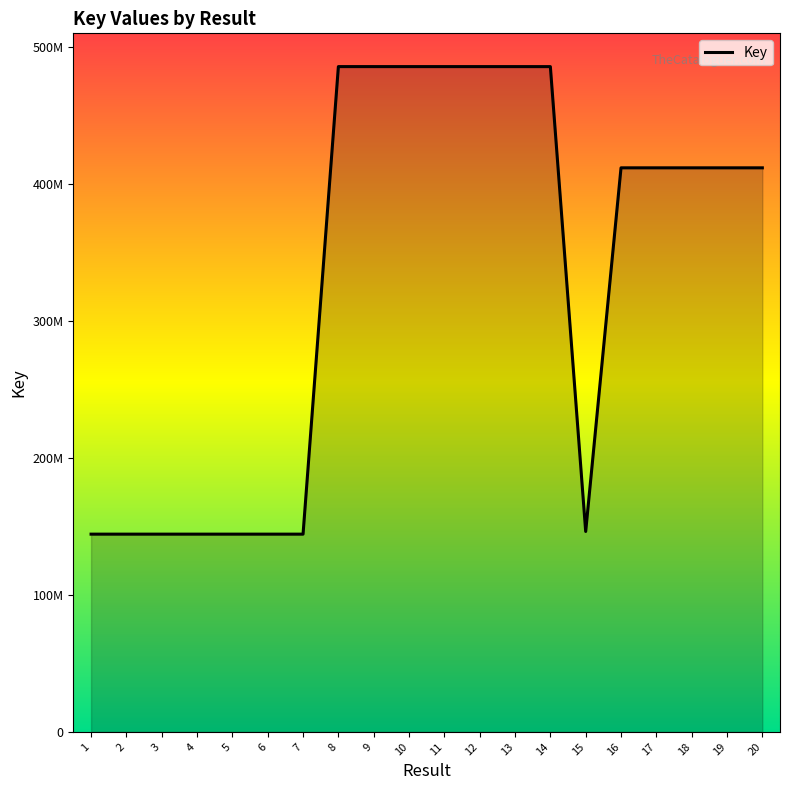

Reading left to right, transcribe all the data shown in this chart.

144383543	144383513	144383483	144383453	144383422	144383392	144383671	485744587	485743410	485742675	485741499	485738192	485736586	485729216	146341047	411836175	411836615	411836294	411835242	411834476